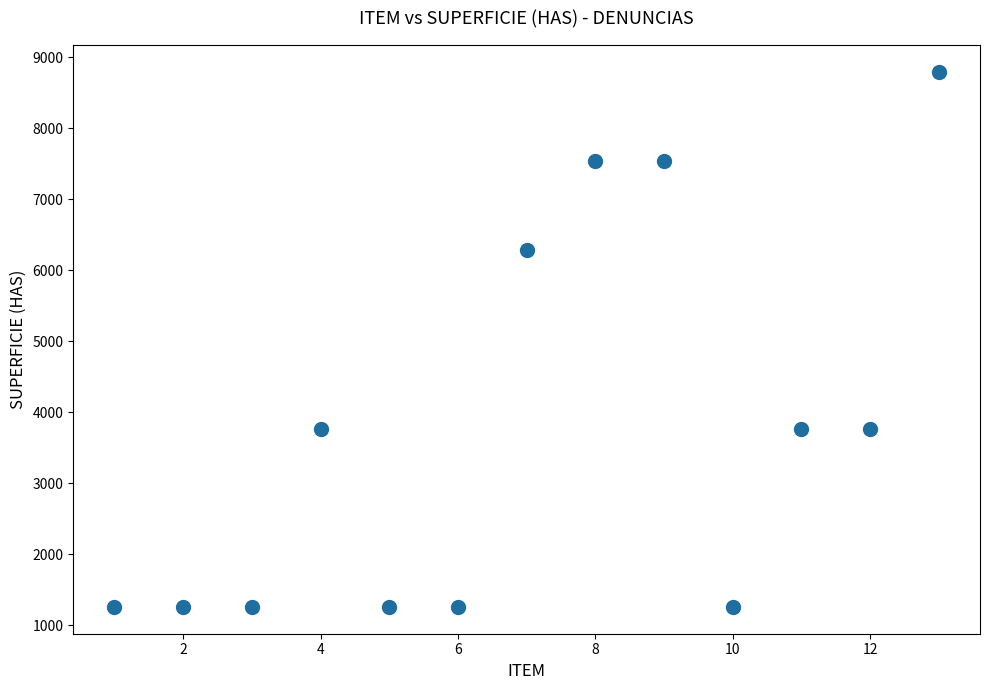

What is the range of X values (max minus min)?

12.0